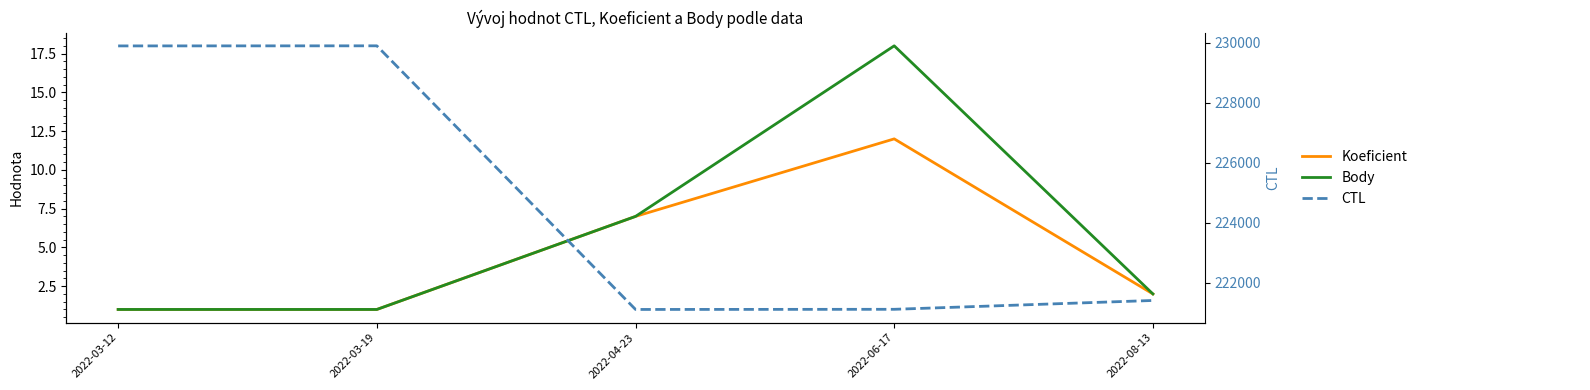

True or false: Body has more than 2 interior local peaks.

False